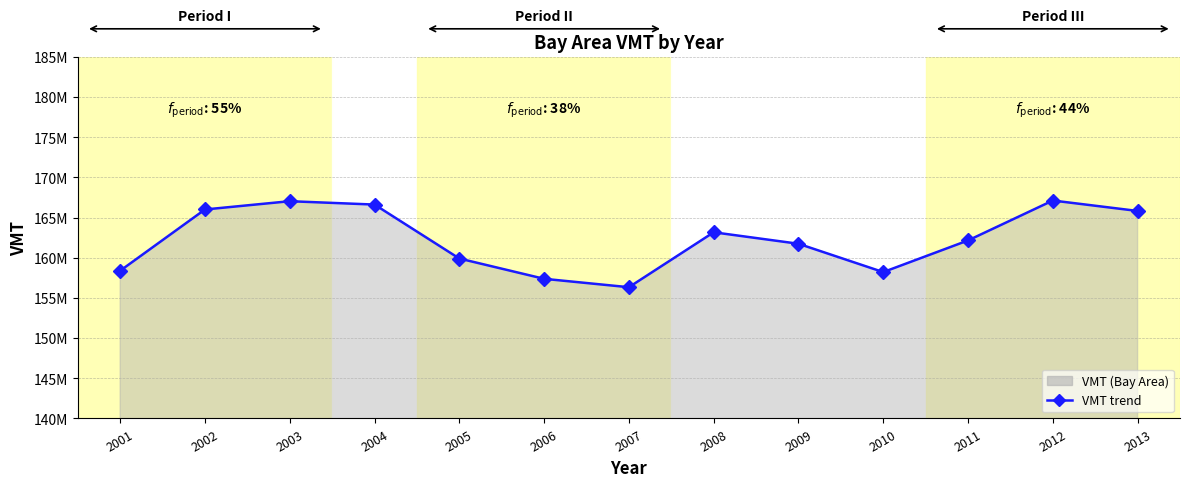

What is the change in value from 2003 to 2004?

-418490